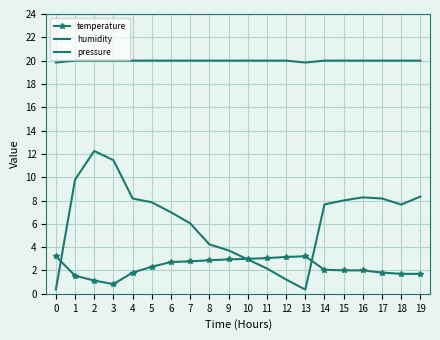

Count the number of categories in the chart.

20